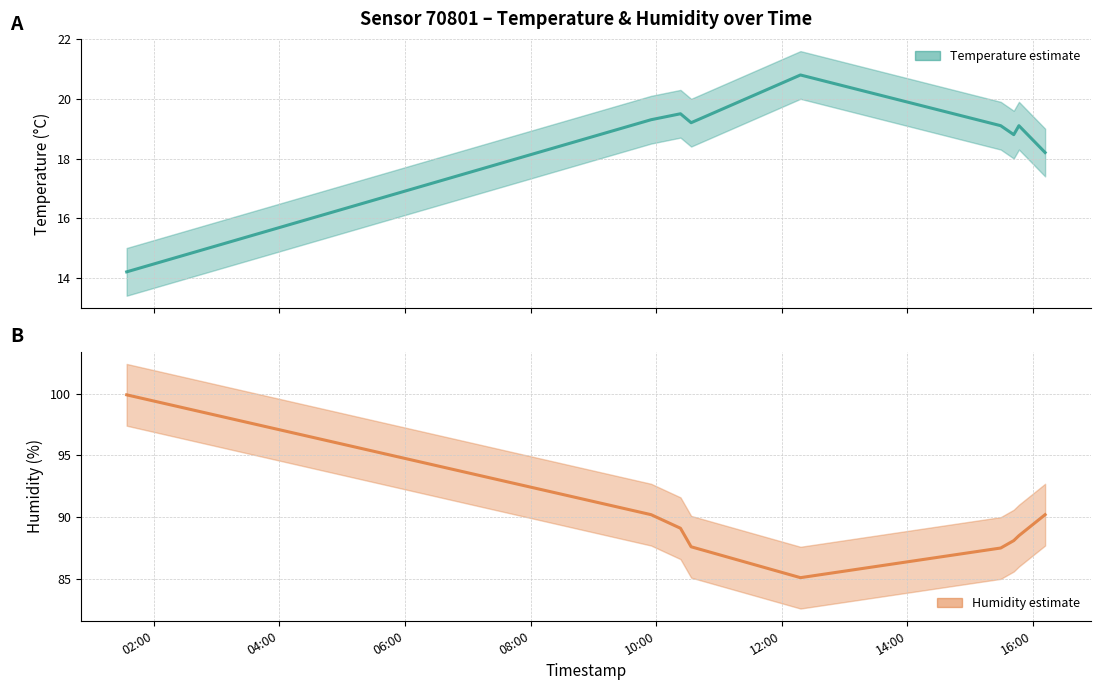

What is the average value of the temperature series?

18.7